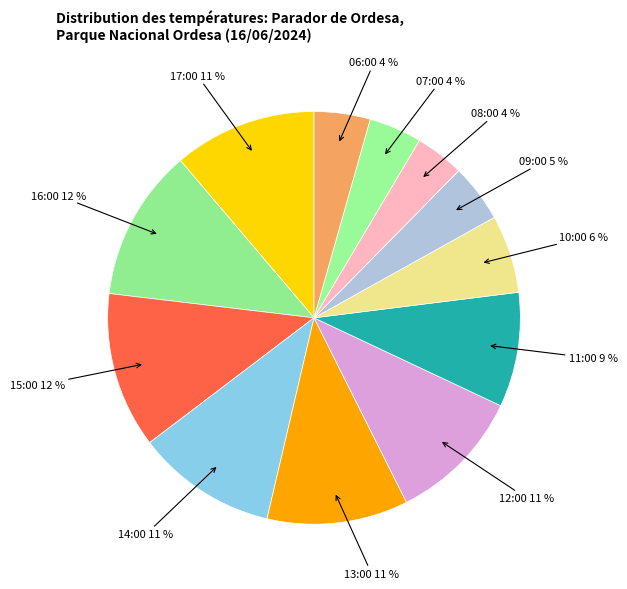

To the nearest percent, what percentage of the pie is 17:00?

11%